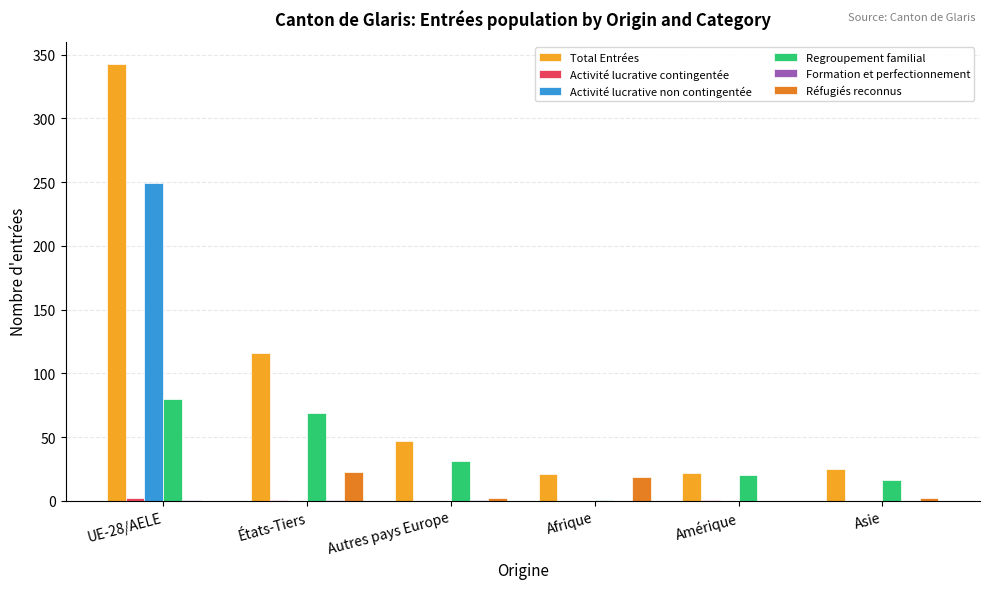

What is the maximum value shown in the chart?

343